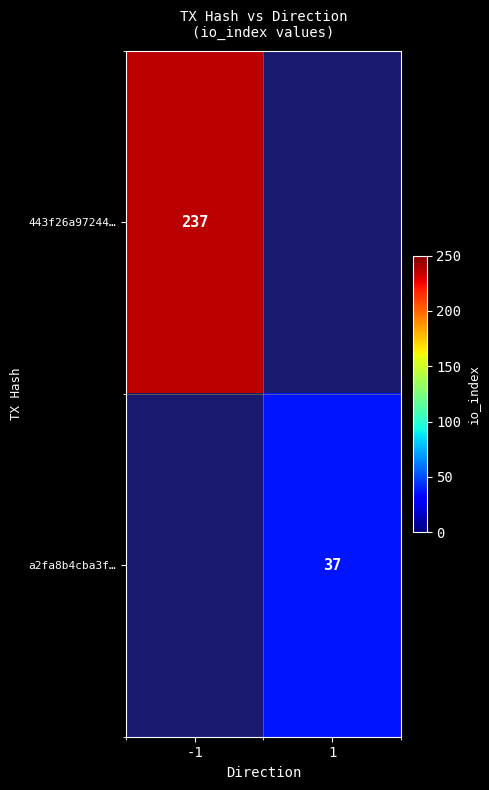

The value of a2fa8b4cba3f… at 1 is 37. True or false?

True